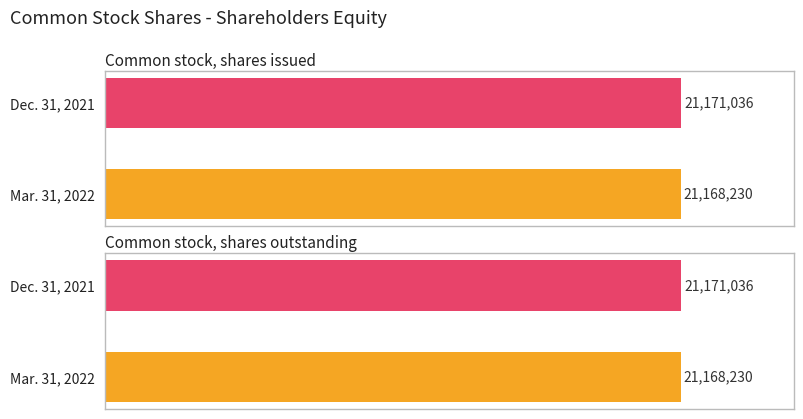

Which series has the largest total across all categories?

Dec. 31, 2021